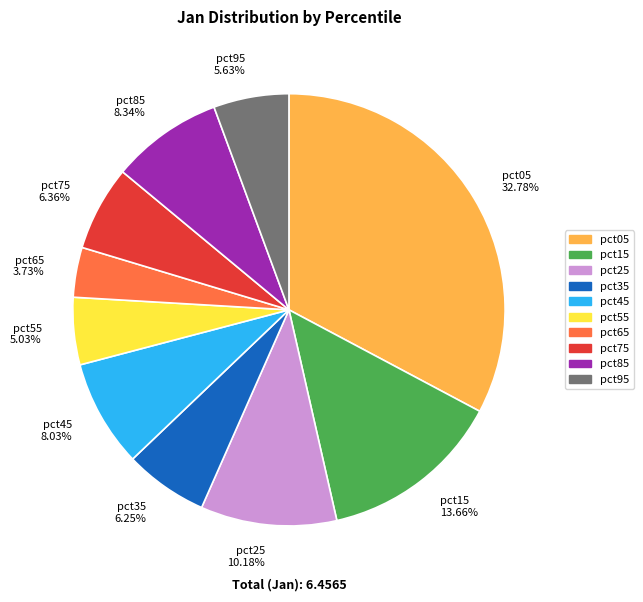

How many segments does this pie chart have?

10